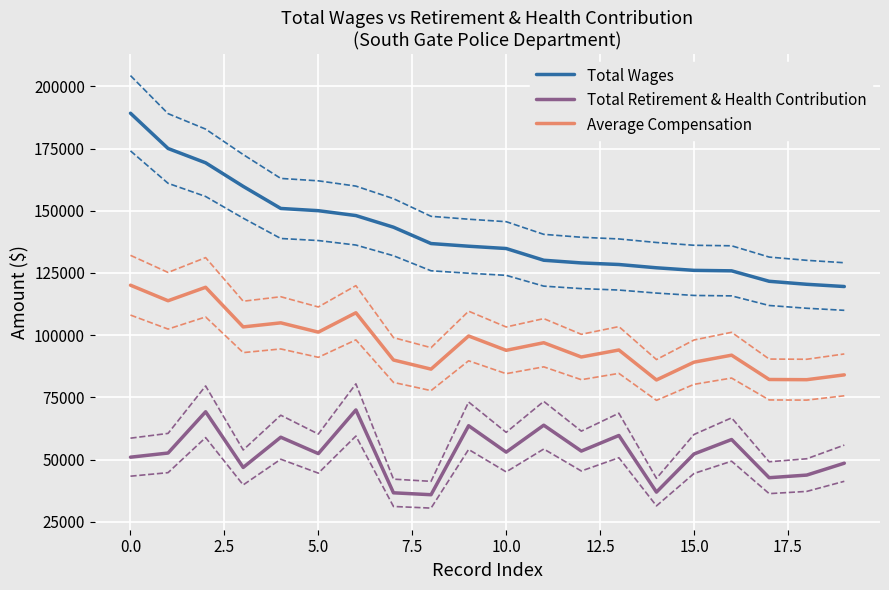

What is the smallest value displayed?

35848.0